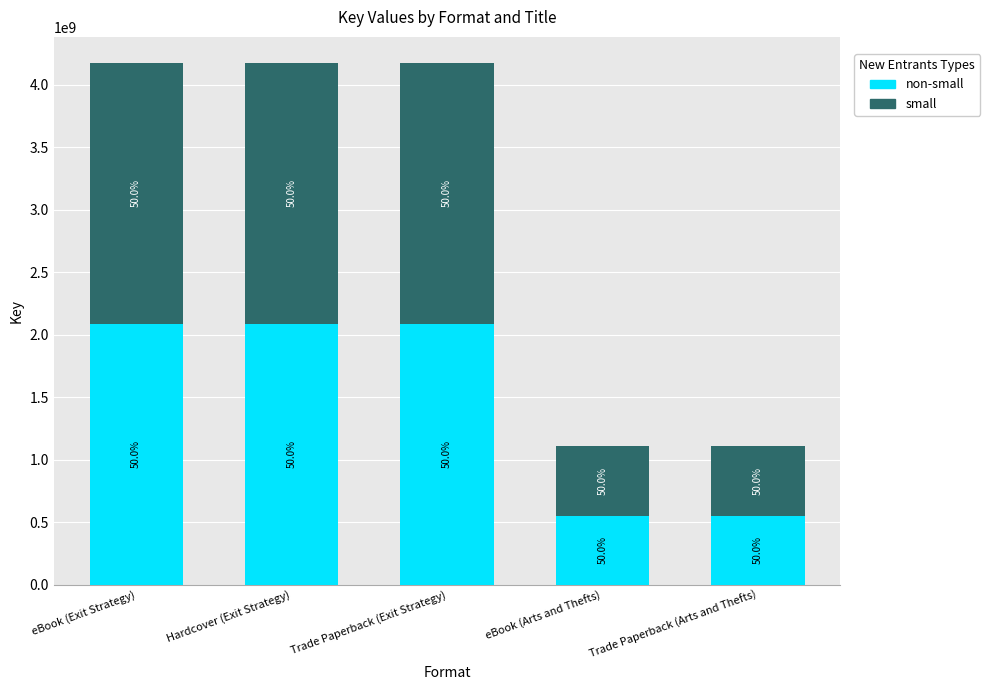

Which has a higher value, eBook (Arts and Thefts) or Hardcover (Exit Strategy)?

Hardcover (Exit Strategy)